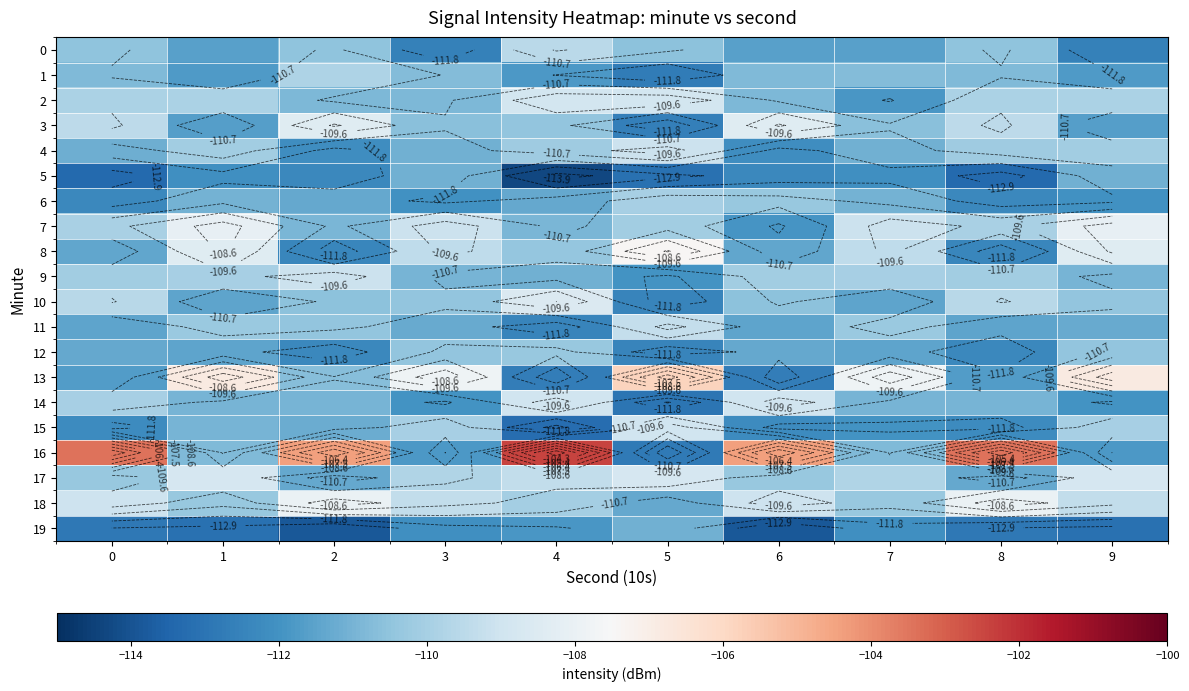

What is the sum of the 10 values at 5 and 8?

-222.0